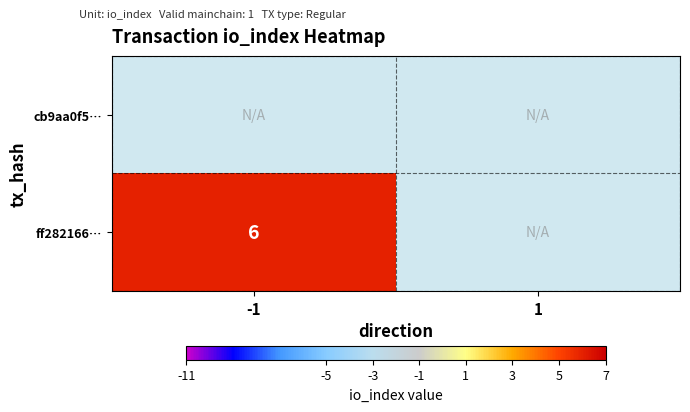

Rank the series at 1 from lowest to highest value.

cb9aa0f5…, ff282166…